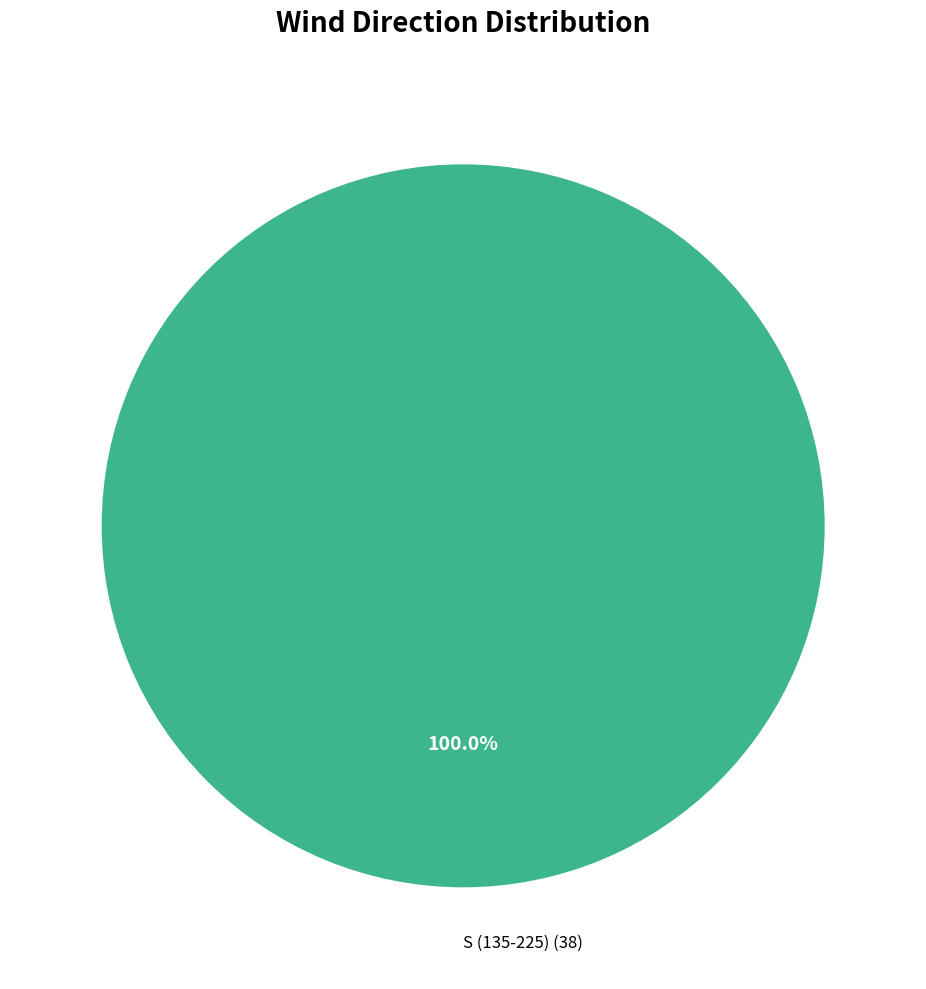

Rank the categories by value from highest to lowest.

S (135-225) (38)